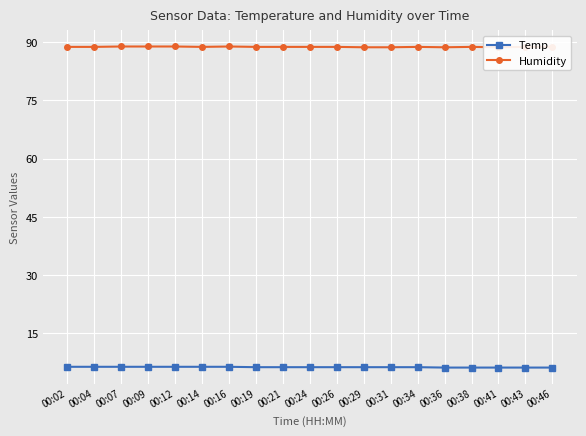

The value of Temp at 00:36 is 10.2. True or false?

False